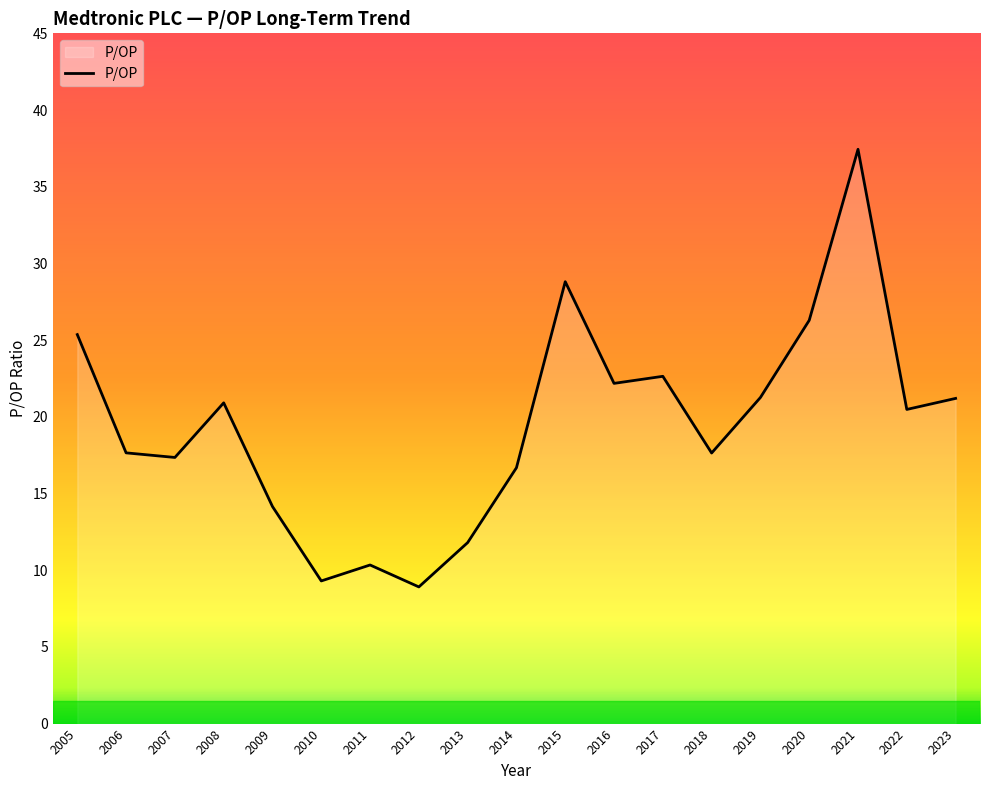

How many lines are shown in the chart?

1